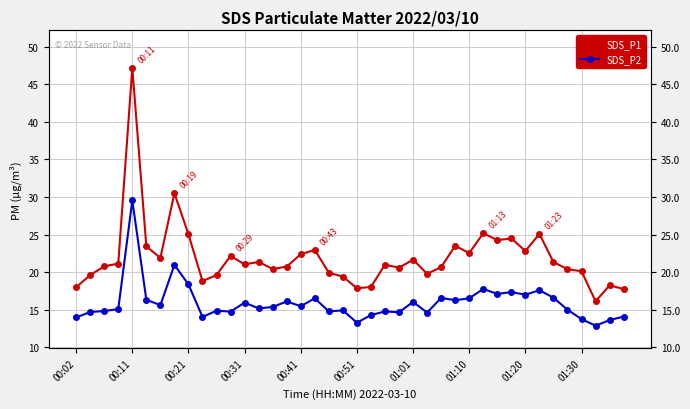

The SDS_P1 series shows 4.5 at 21. True or false?

False